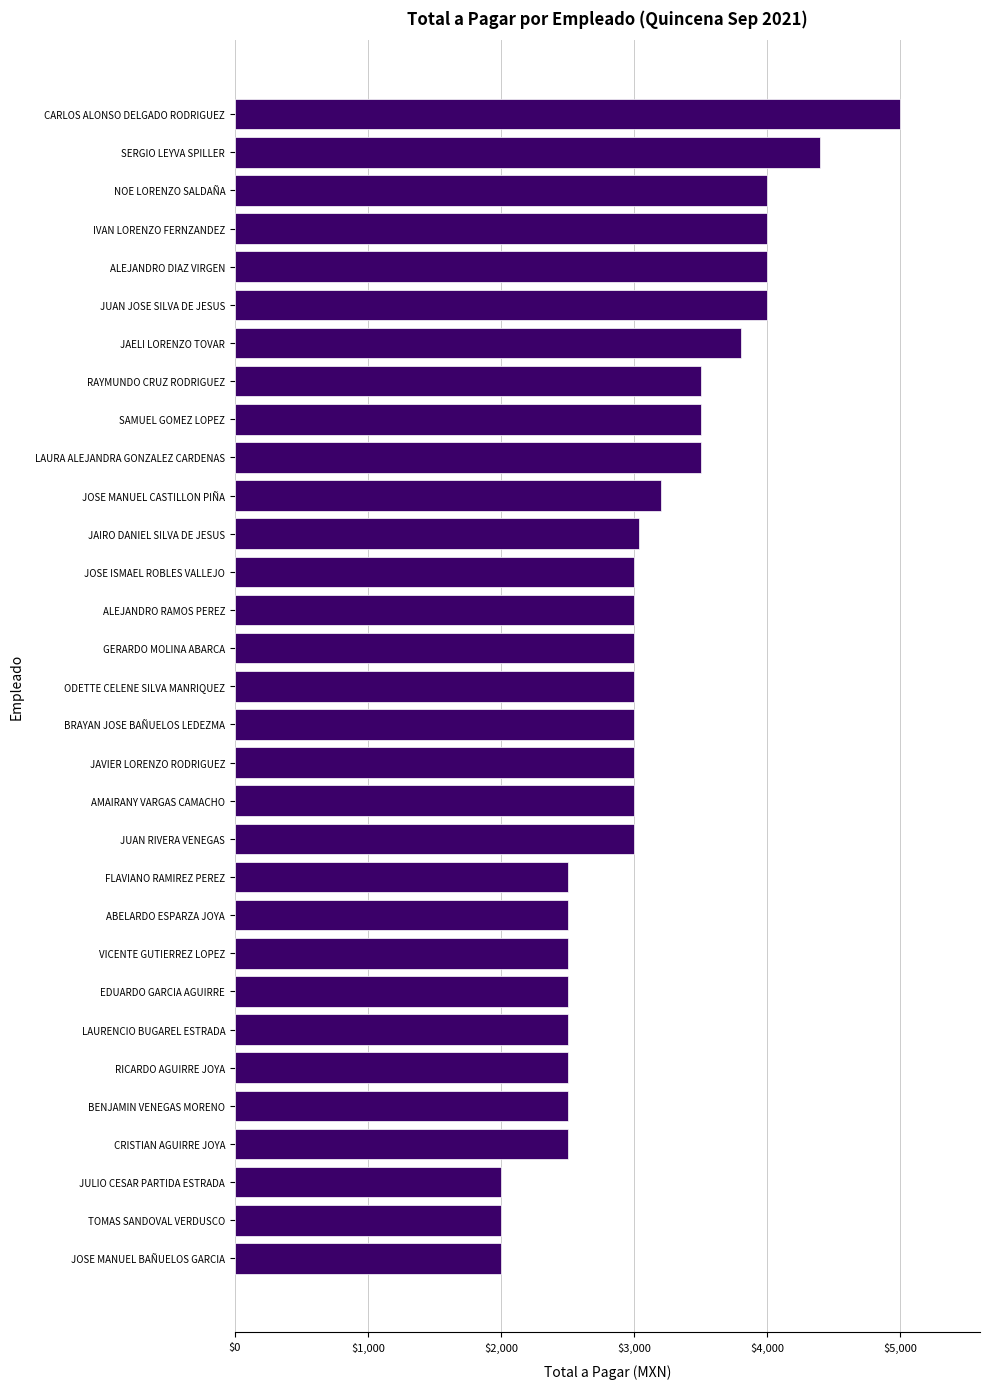

What is the change in value from JOSE ISMAEL ROBLES VALLEJO to FLAVIANO RAMIREZ PEREZ?

-500